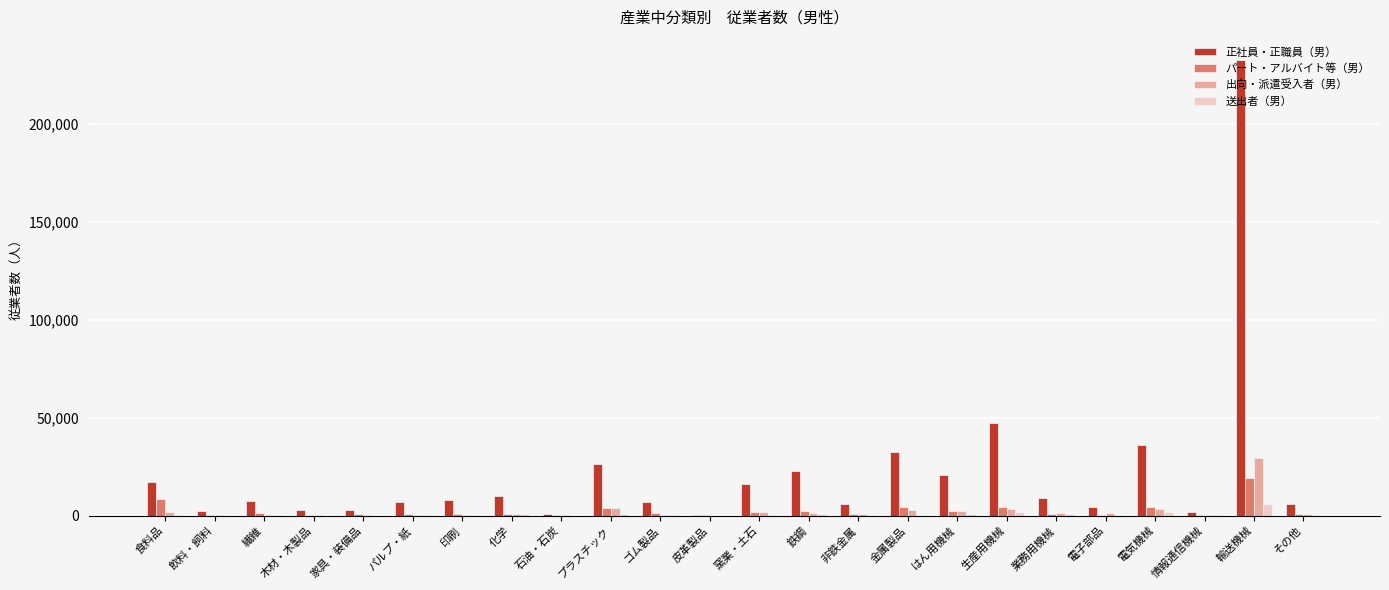

What is the total value across all series at 木材・木製品?

3268